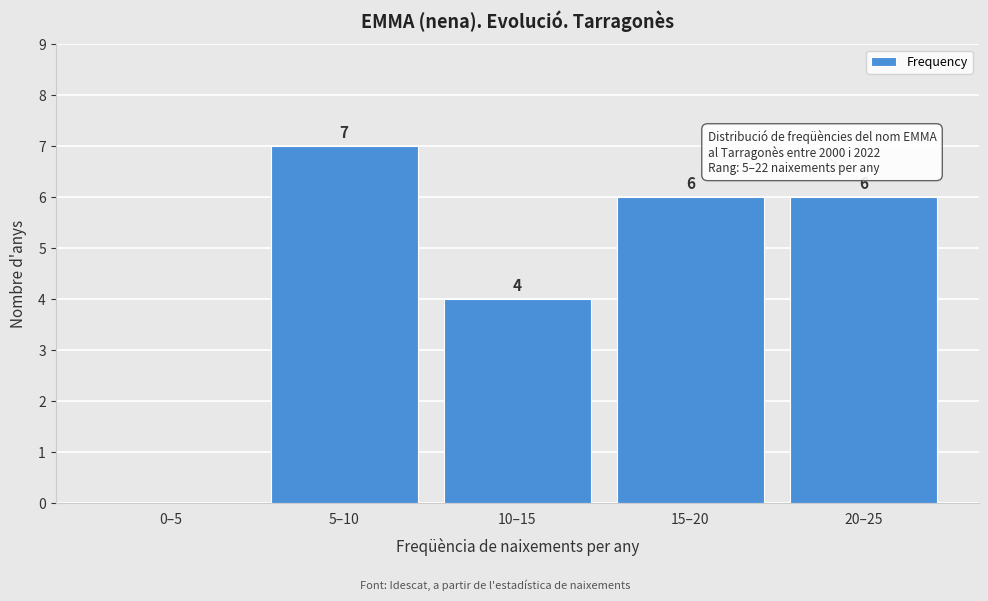

Reading right to left, transcribe all the data shown in this chart.

20–25=6	15–20=6	10–15=4	5–10=7	0–5=0